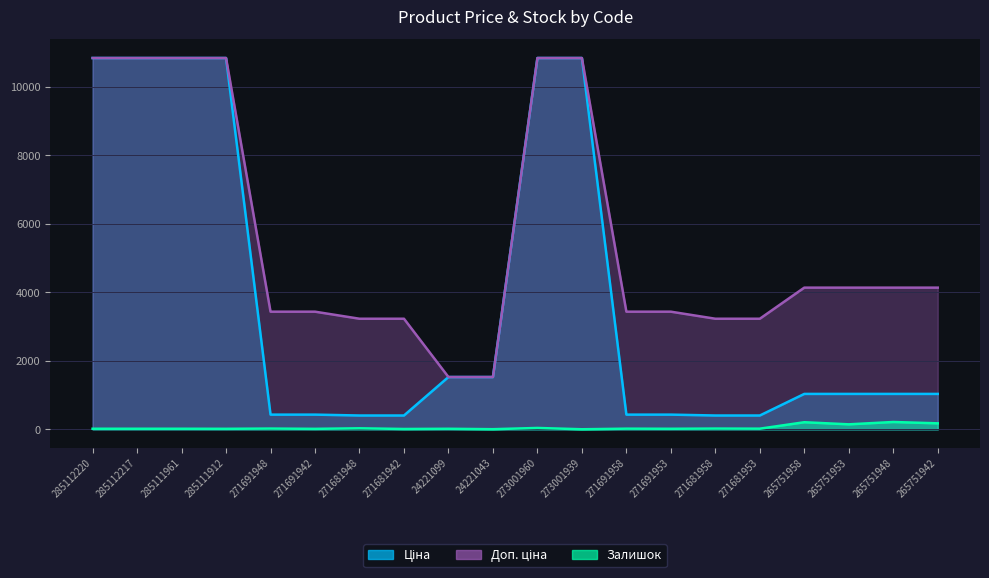

At how many categories does at least one series exceed 10473?

6